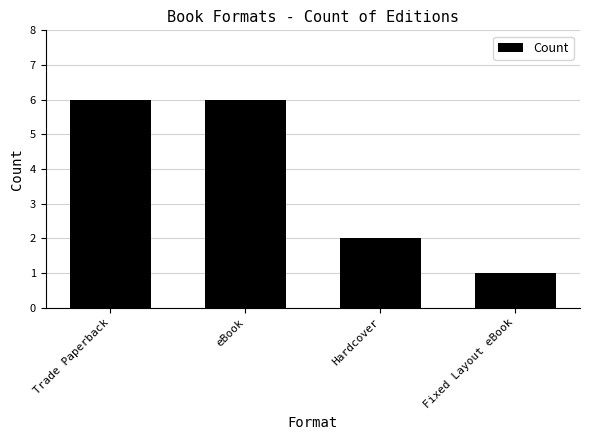

Approximately how many times larger is the value at Hardcover compared to eBook?

0.3